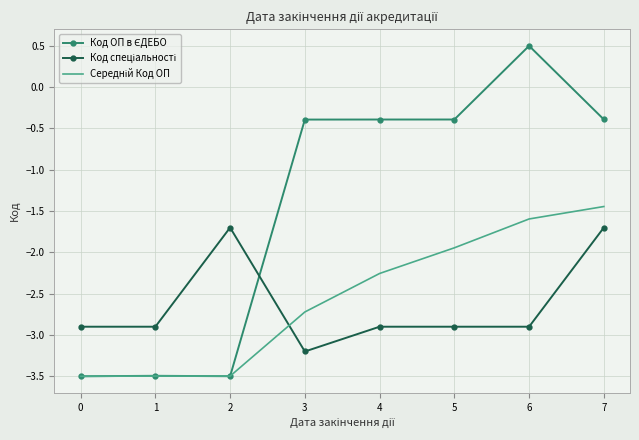

At which category is the sum across all series the highest?

7